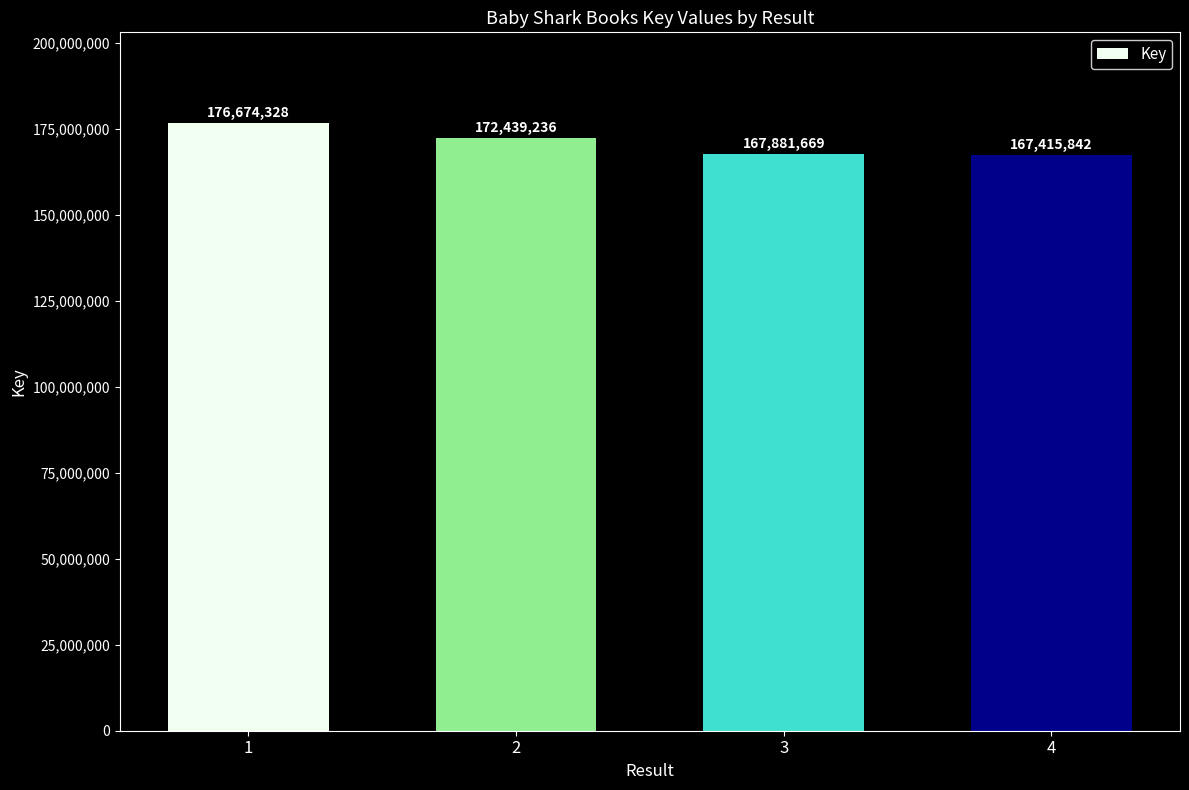

What is the difference between the second highest and second lowest values?

4557567